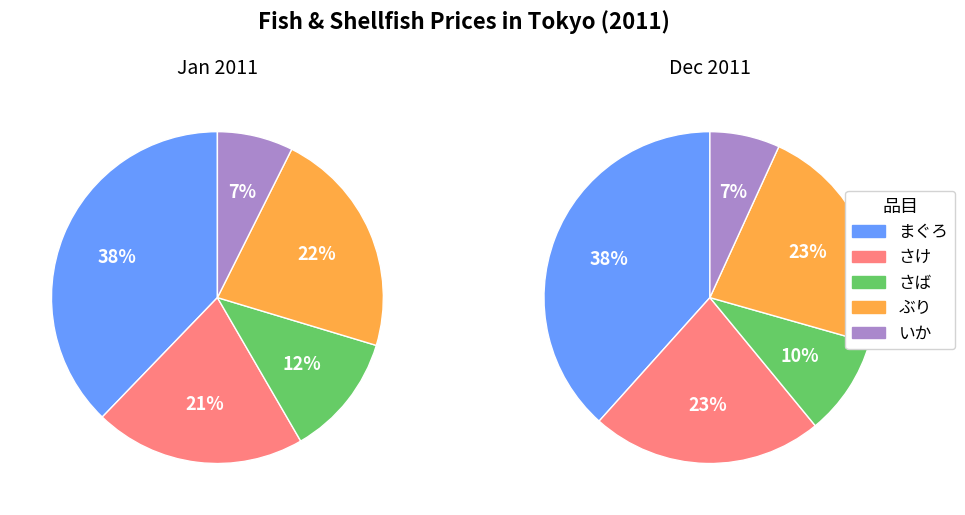

Is the sum of 1 and 0 greater than half?

Yes